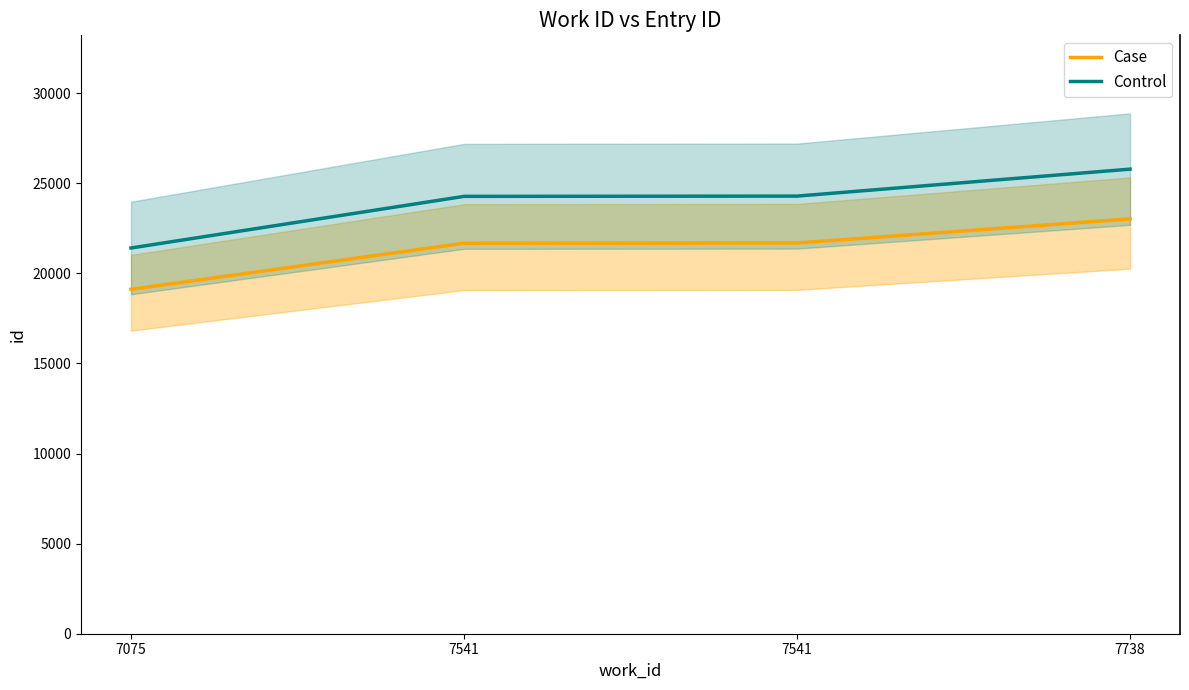

What is the sum of the Case values at 7541 and 7738?

44691.0